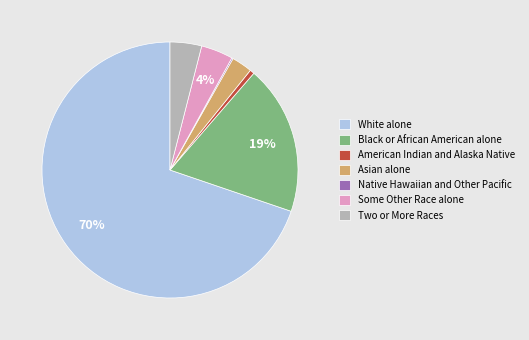

To the nearest percent, what is the average slice percentage?

14%